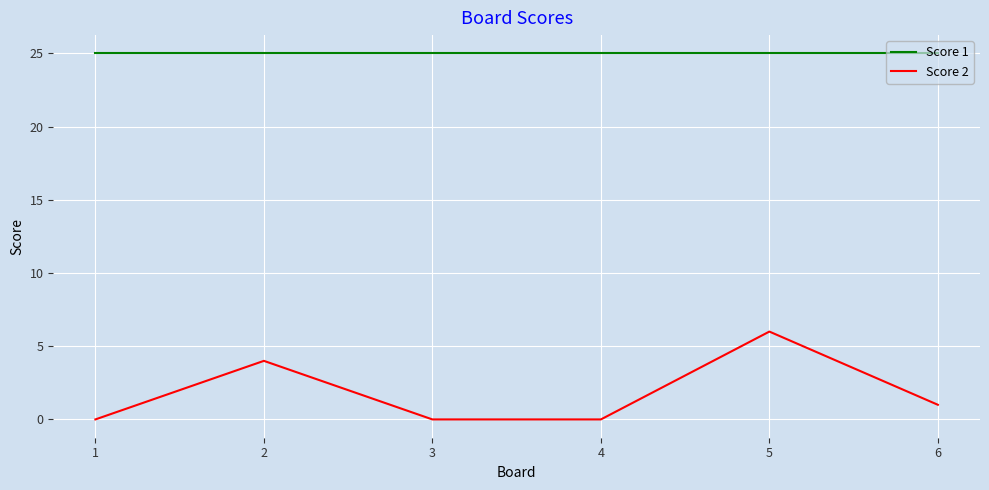

Is it true that Score 2 equals 2 at 5?

False